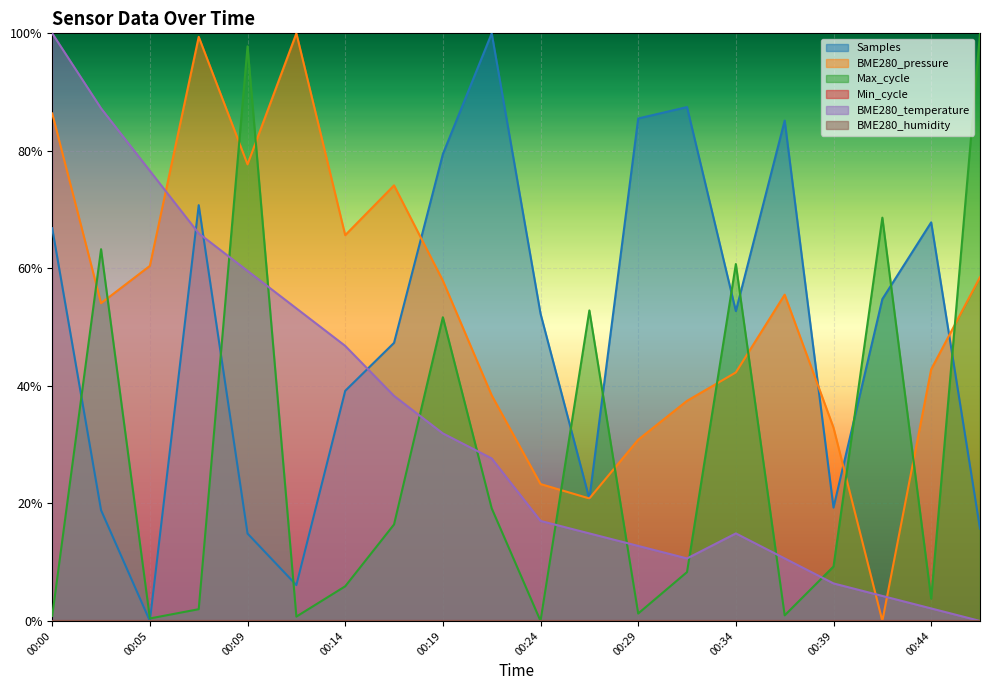

At how many categories does at least one series exceed 0?

20